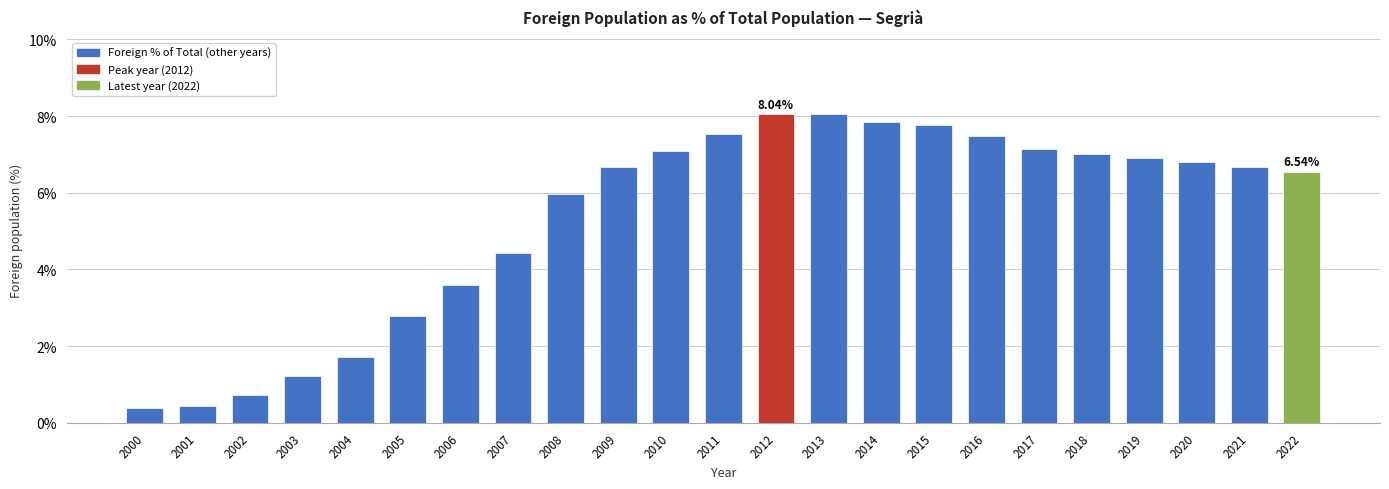

How many data points does each series have?

23